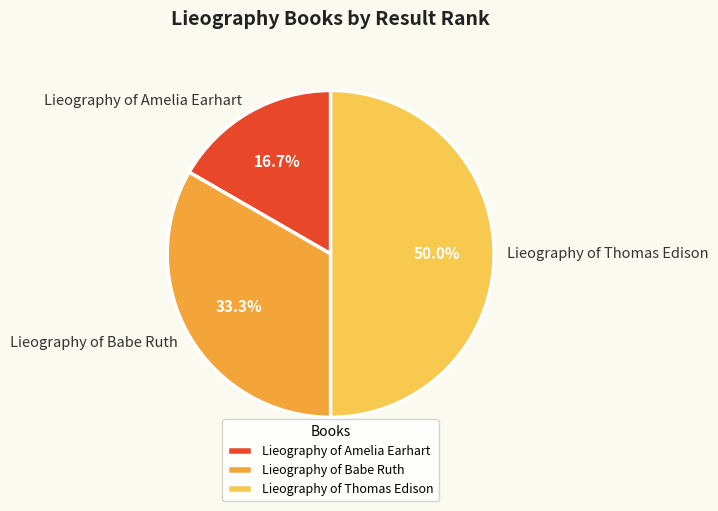

What percentage is the Lieography of Thomas Edison slice, to the nearest percent?

50%